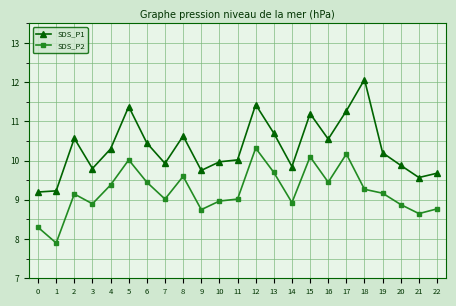

What value does the SDS_P2 series have at 2?

9.2